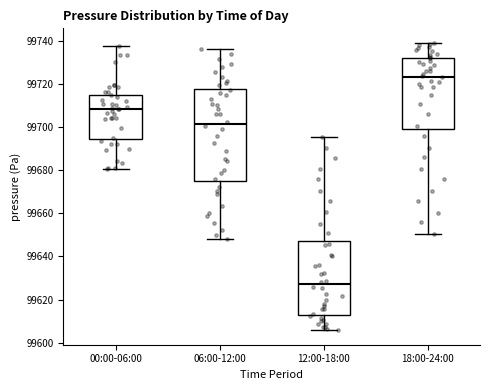

Reading left to right, transcribe this box plot: for each box, give where its median line is, the range the box spans, and where its two whiskers end, as read against the y-axis. The values are not printed on the chart, so give them approximately, as read against the axis.

00:00-06:00: median 99708, box 99694 to 99714, whiskers 99680 to 99738
06:00-12:00: median 99702, box 99674 to 99718, whiskers 99648 to 99736
12:00-18:00: median 99628, box 99612 to 99646, whiskers 99606 to 99696
18:00-24:00: median 99724, box 99700 to 99732, whiskers 99650 to 99740